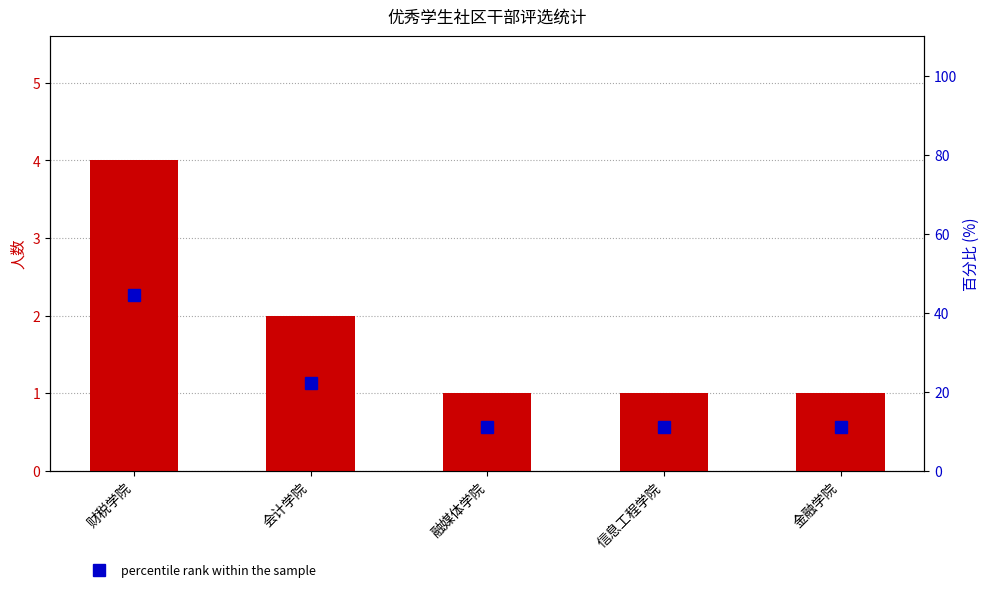

The percentile rank within the sample series shows 11.1 at 金融学院. True or false?

True